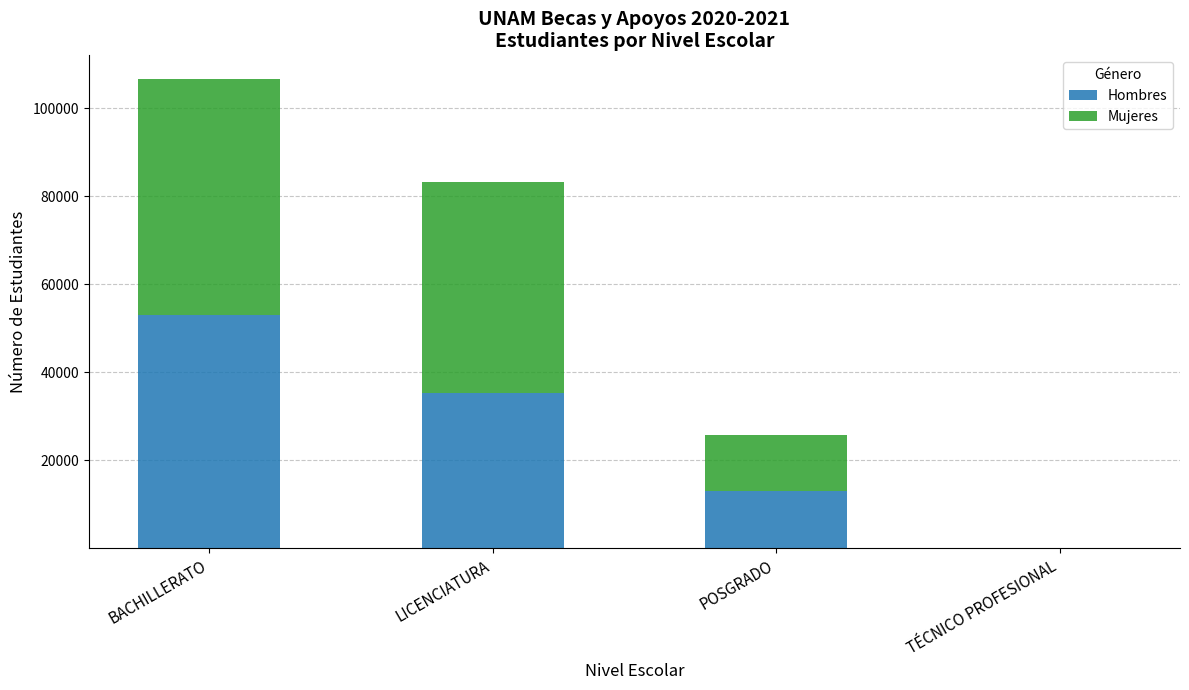

Count the number of categories in the chart.

4